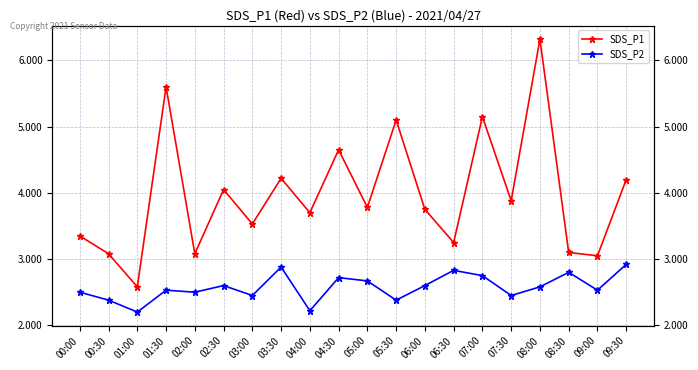

True or false: SDS_P1 and SDS_P2 cross at least once.

False